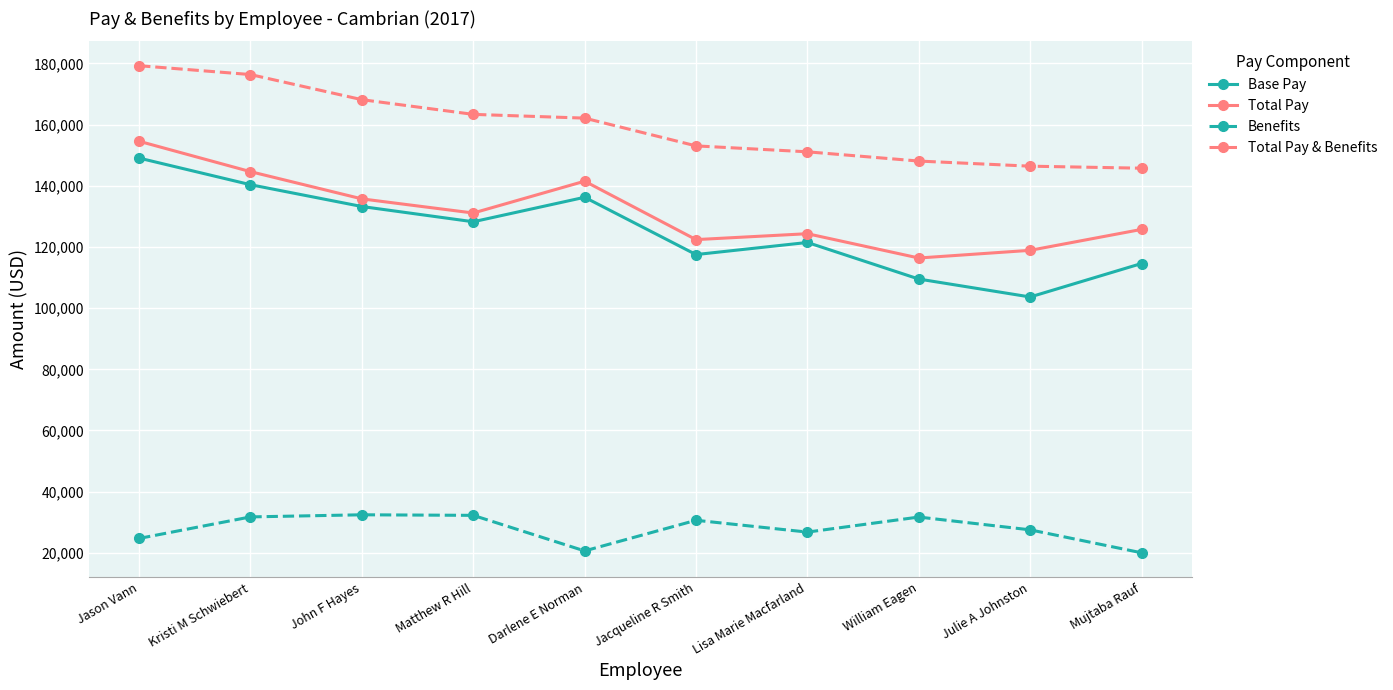

Where does the Total Pay & Benefits series first go above 162138?

Jason Vann